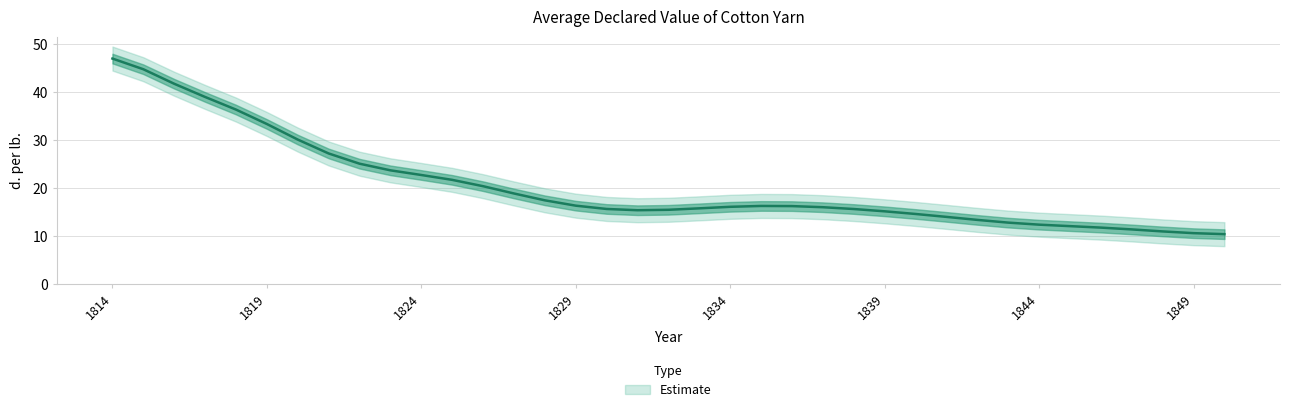

Reading left to right, list all the values displayed in this chart.

1814=47.0	1815=44.7	1816=41.7	1817=39.0	1818=36.3	1819=33.3	1820=30.1	1821=27.2	1822=25.1	1823=23.7	1824=22.7	1825=21.7	1826=20.4	1827=18.9	1828=17.5	1829=16.3	1830=15.7	1831=15.4	1832=15.5	1833=15.8	1834=16.1	1835=16.3	1836=16.3	1837=16.0	1838=15.6	1839=15.2	1840=14.6	1841=14.0	1842=13.4	1843=12.8	1844=12.4	1845=12.1	1846=11.8	1847=11.4	1848=11.0	1849=10.6	1850=10.4